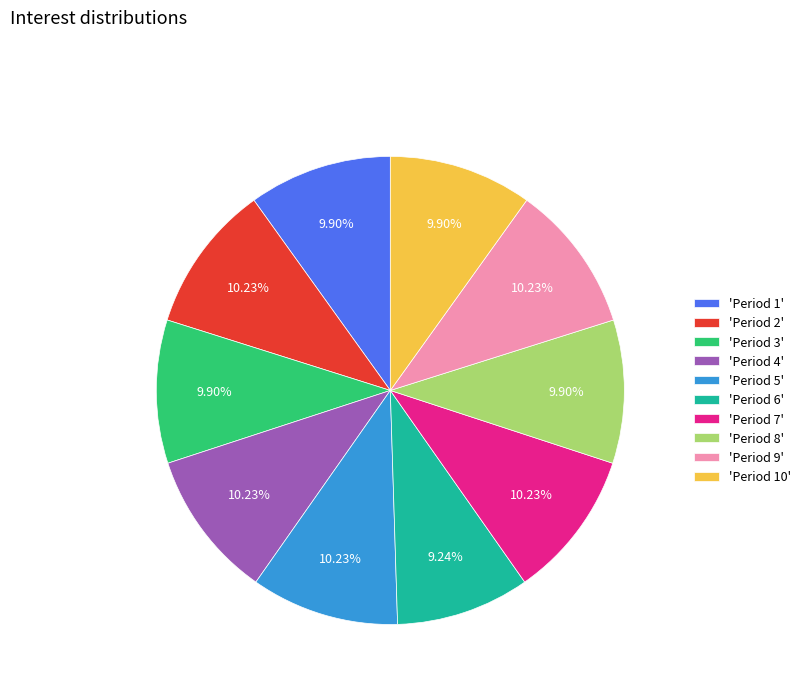

Is the sum of 'Period 5' and 'Period 7' greater than half?

No